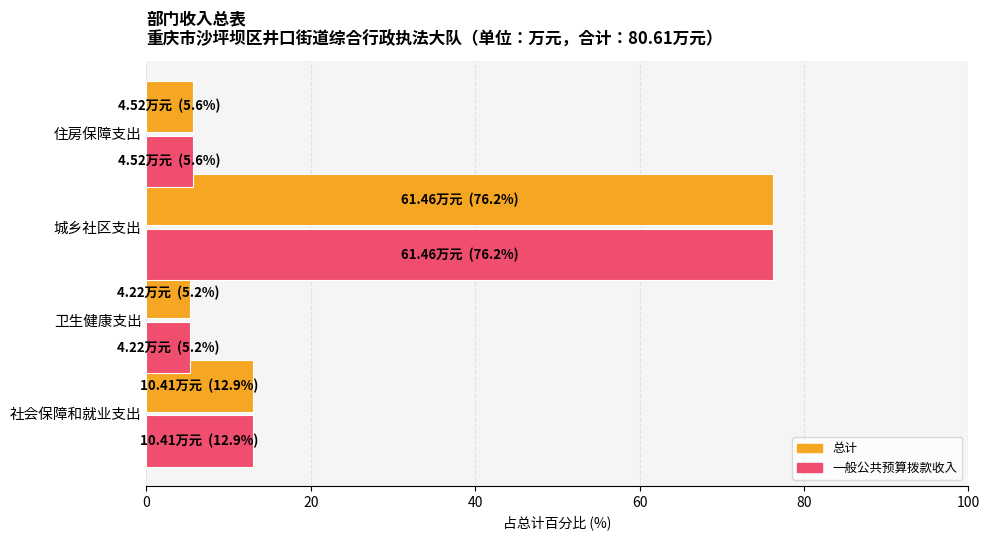

What is the lowest value of the 总计 series?

5.2